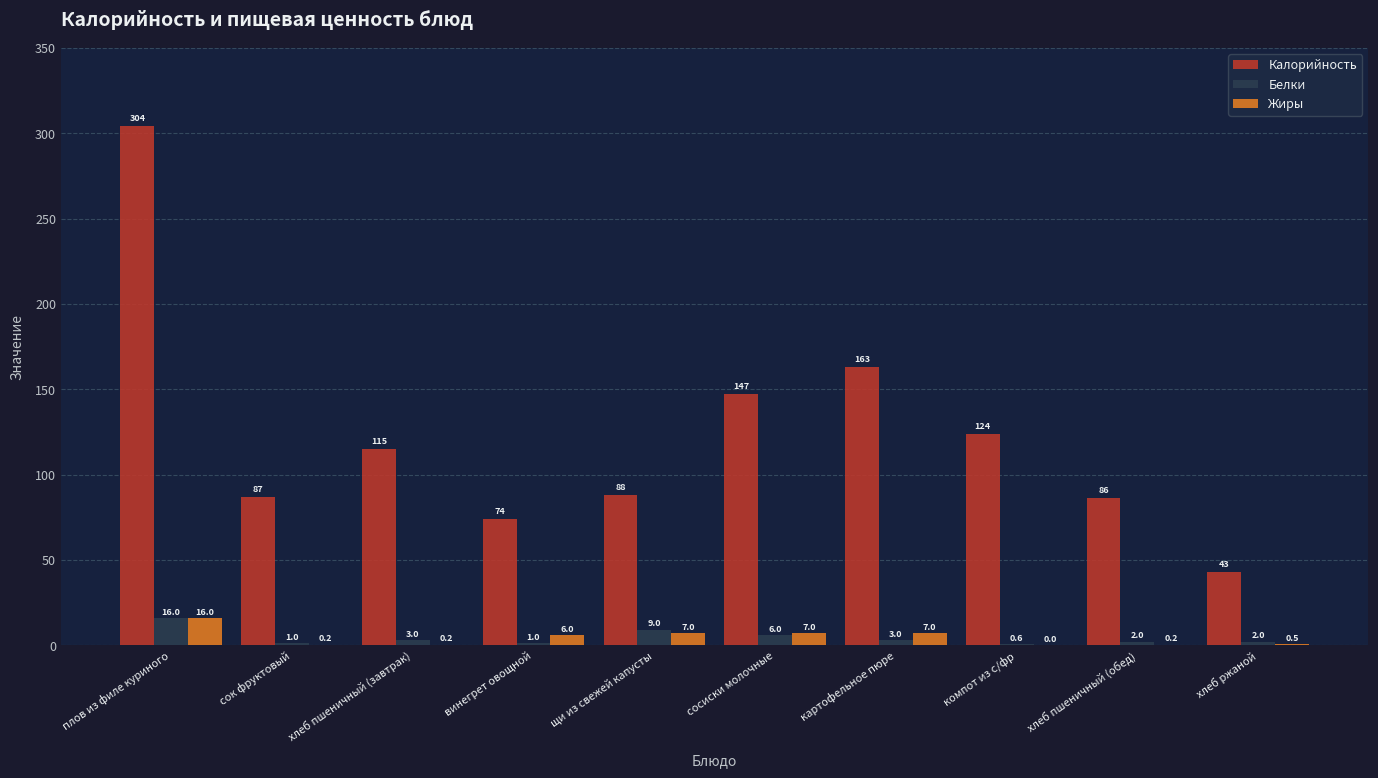

Read the Белки value at хлеб ржаной.

2.0